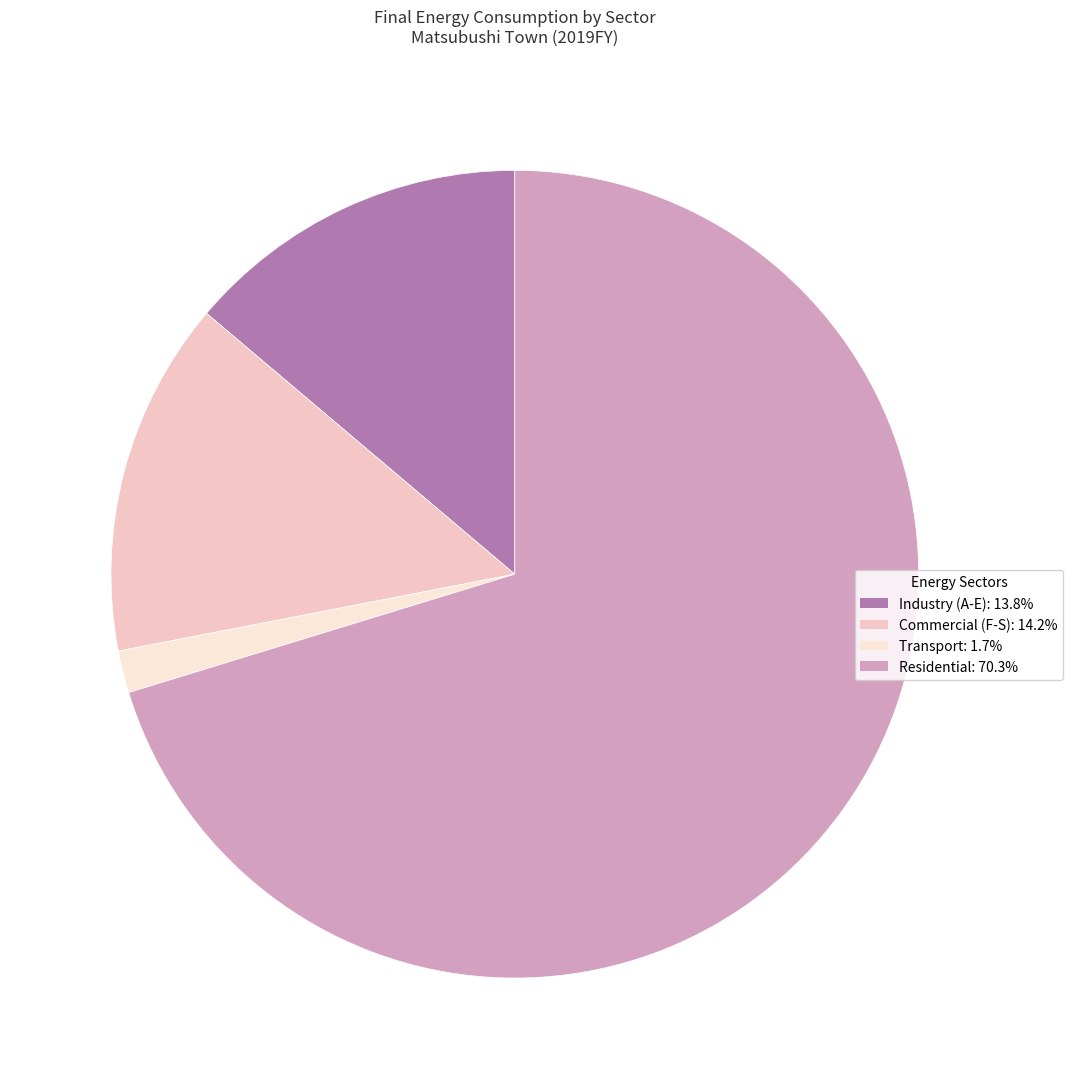

To the nearest percent, what is the combined percentage of Commercial (F-S) and Residential?

85%